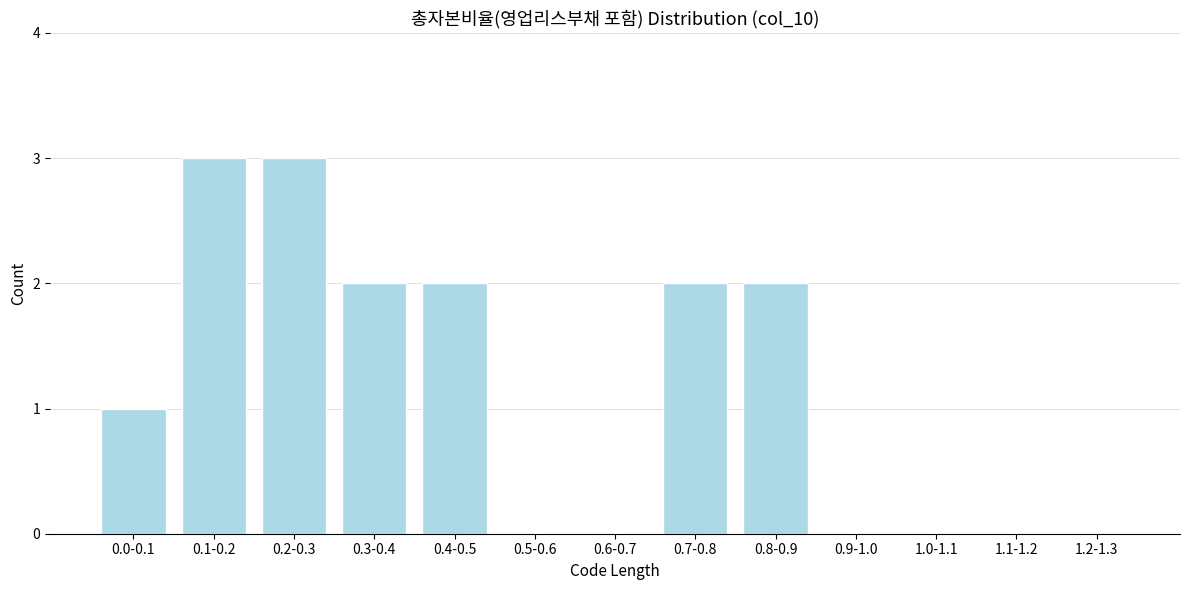

Reading left to right, list all the values displayed in this chart.

0.0-0.1=1	0.1-0.2=3	0.2-0.3=3	0.3-0.4=2	0.4-0.5=2	0.5-0.6=0	0.6-0.7=0	0.7-0.8=2	0.8-0.9=2	0.9-1.0=0	1.0-1.1=0	1.1-1.2=0	1.2-1.3=0